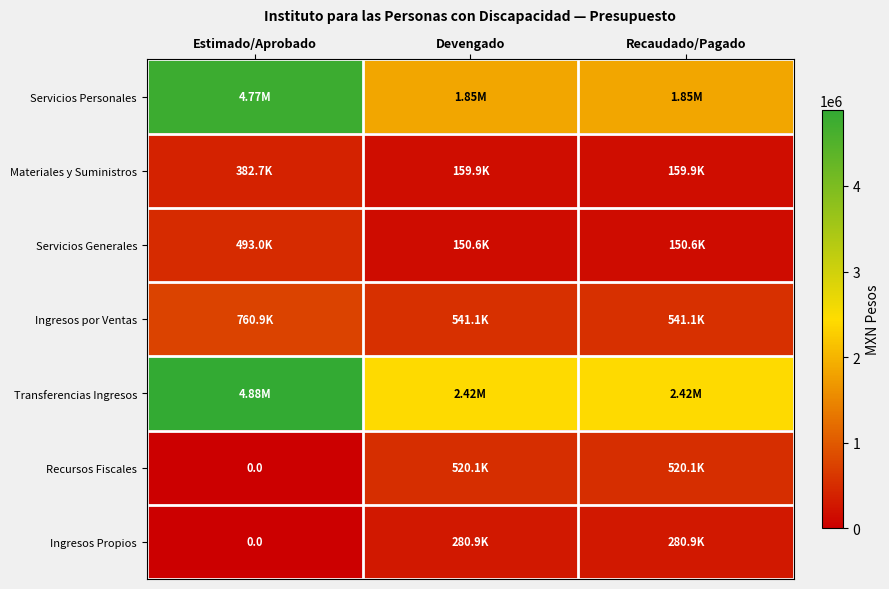

Is the value of Ingresos por Ventas at Recaudado/Pagado greater than the value of Ingresos Propios at Recaudado/Pagado?

Yes